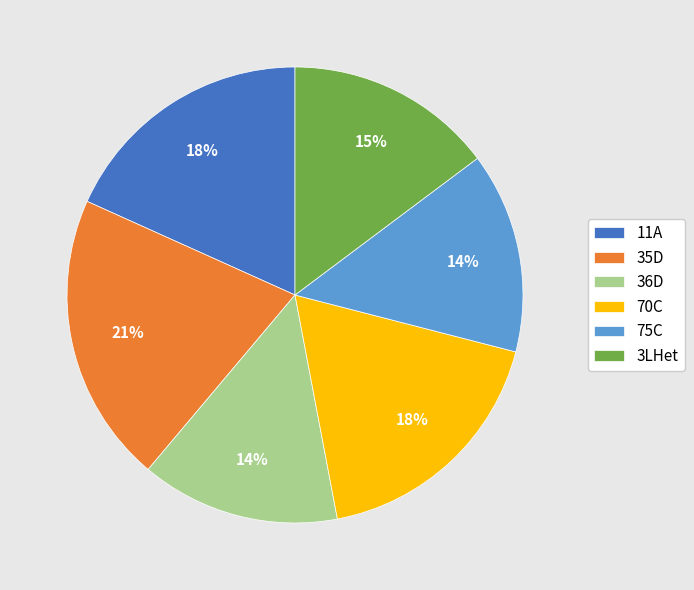

Is the sum of 11A and 75C greater than half?

No